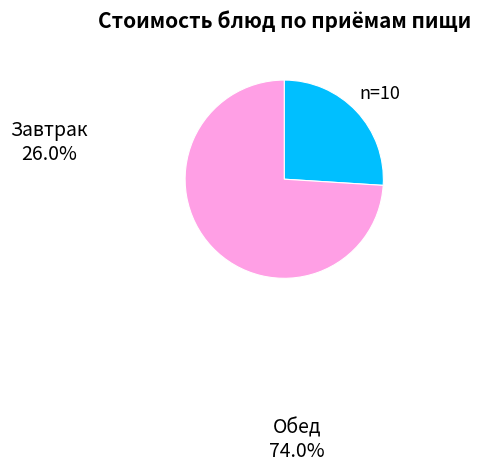

Which category has the smallest portion of the pie?

Завтрак